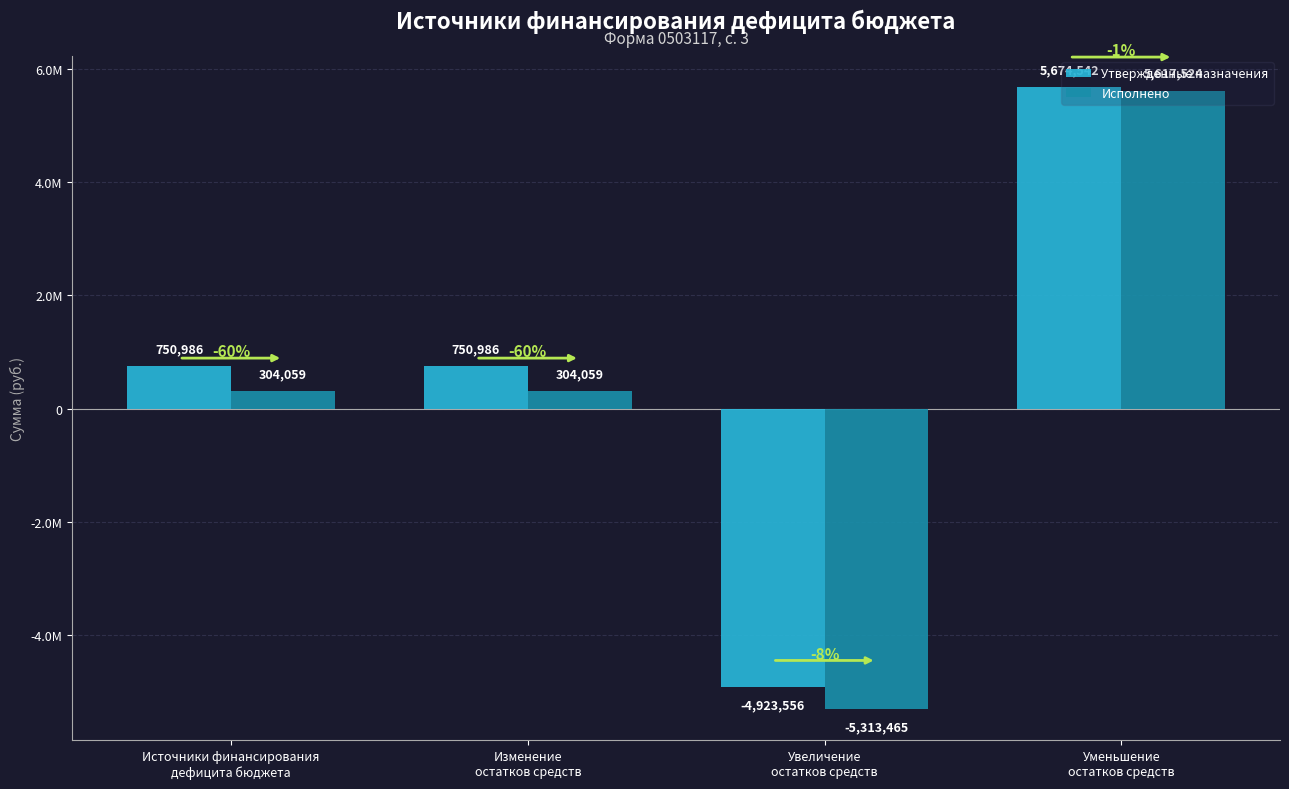

Does the chart contain any negative values?

Yes